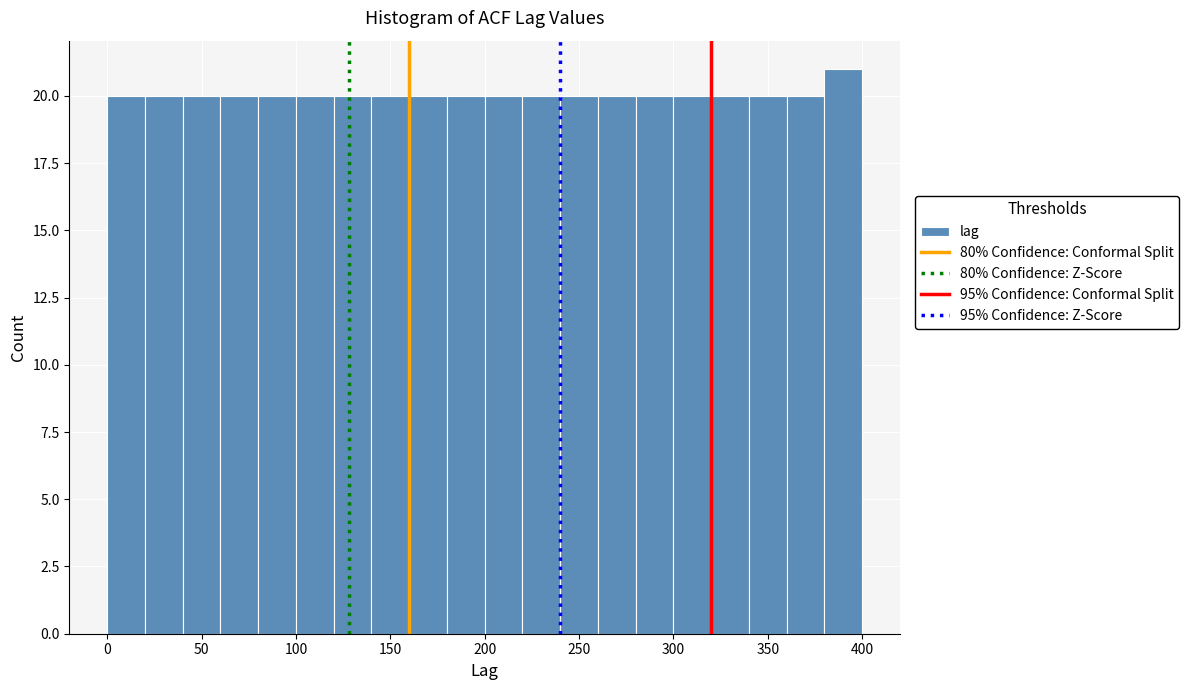

How tall is the bar that spans 360 to 380 on the x-axis? The values are not printed on the chart, so give them approximately, as read against the axis.

20